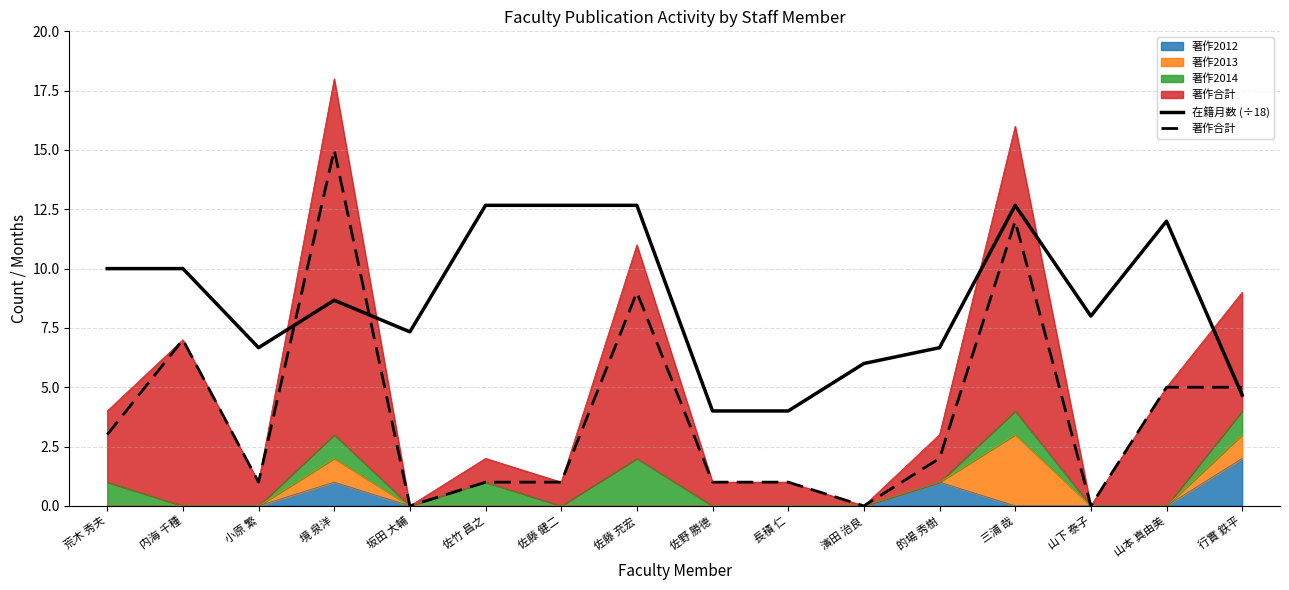

What is the sum of all 在籍月数 (÷18) values?

138.7